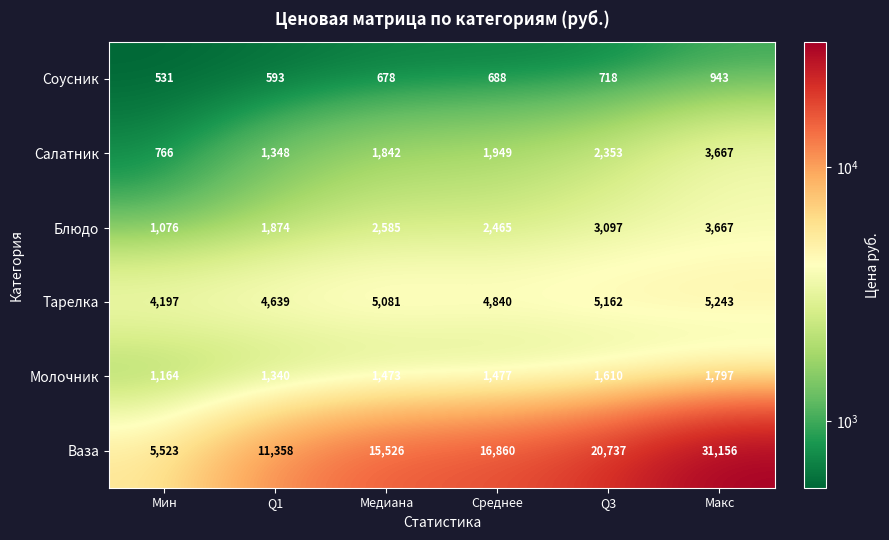

At which category does the chart reach its peak across all series?

Макс